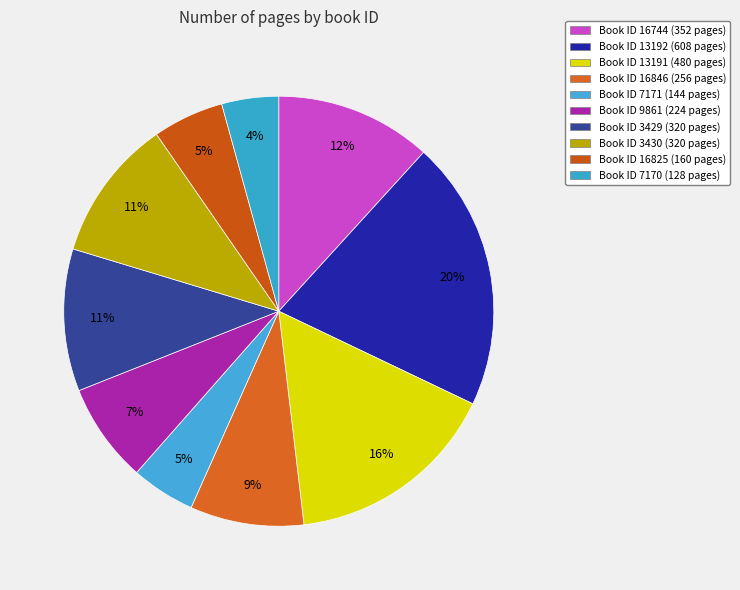

To the nearest percent, what is the average slice percentage?

10%